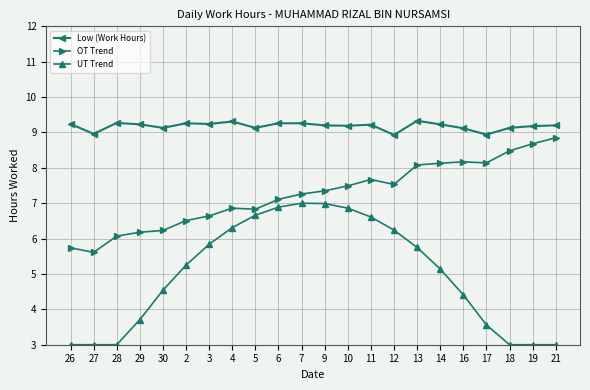

What is the value of the OT Trend point at the 8th from the left?

6.9